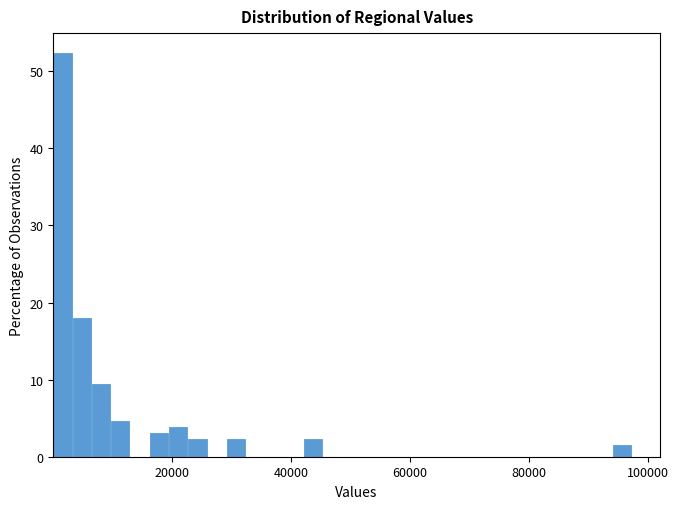

Read against the x-axis, roughly where is the centre of the tallest bar?

2000